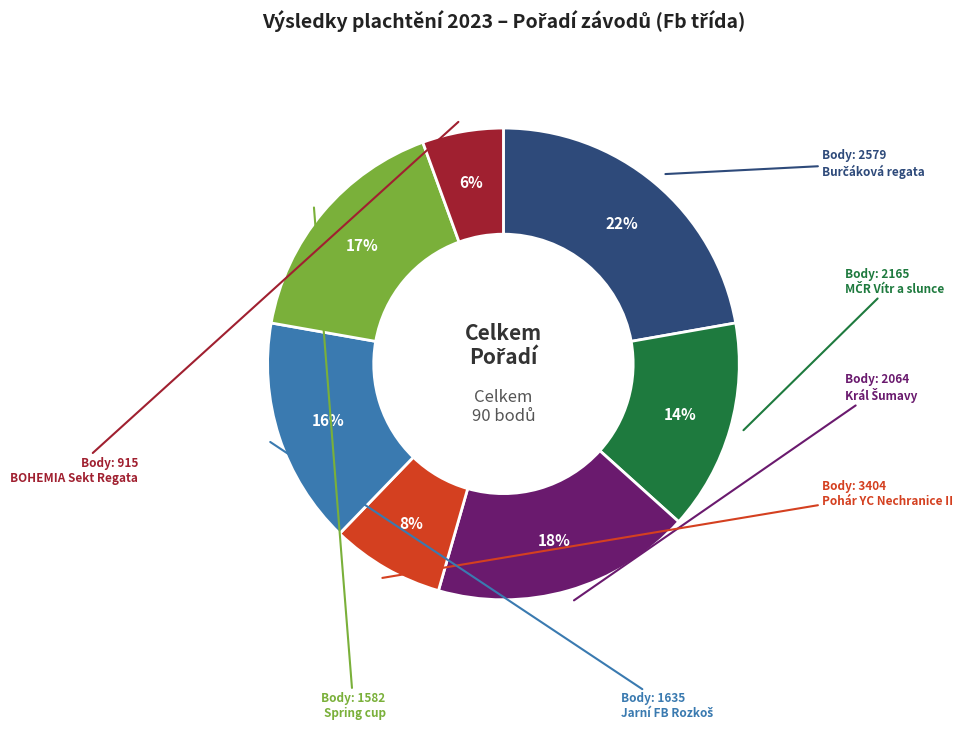

To the nearest percent, what is the average slice percentage?

14%